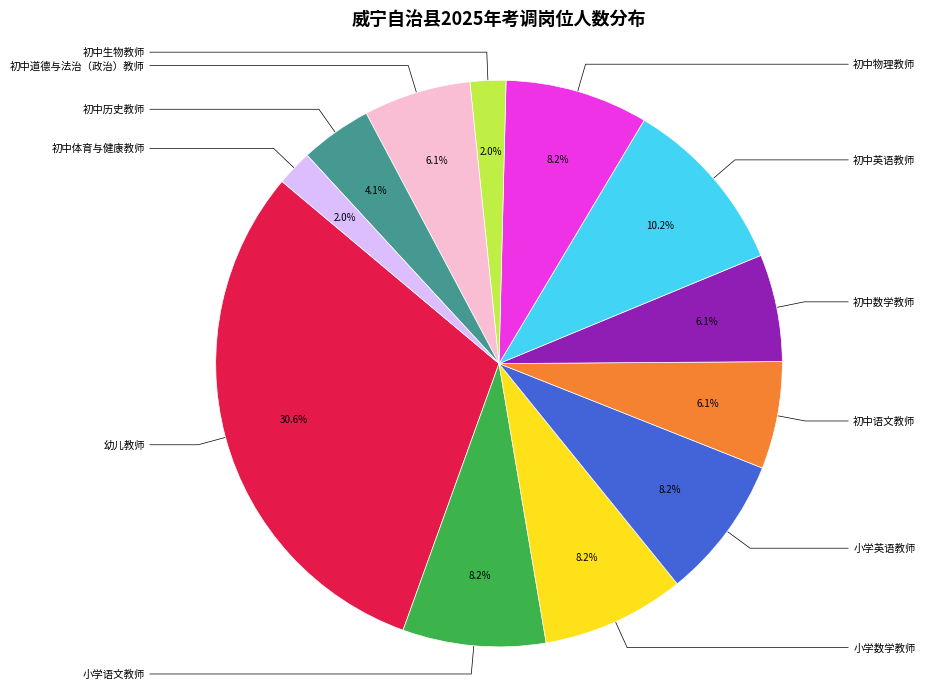

To the nearest percent, what is the combined percentage of 初中体育与健康教师 and 初中英语教师?

12%